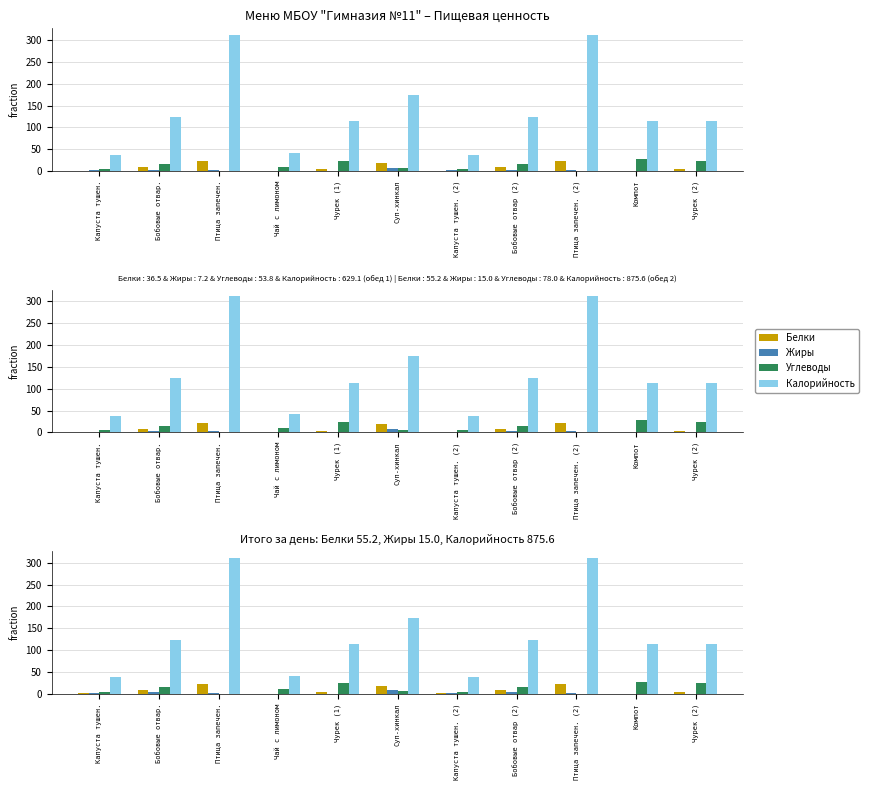

Which has a higher value, Бобовые отвар (2) or Бобовые отвар.?

Бобовые отвар.